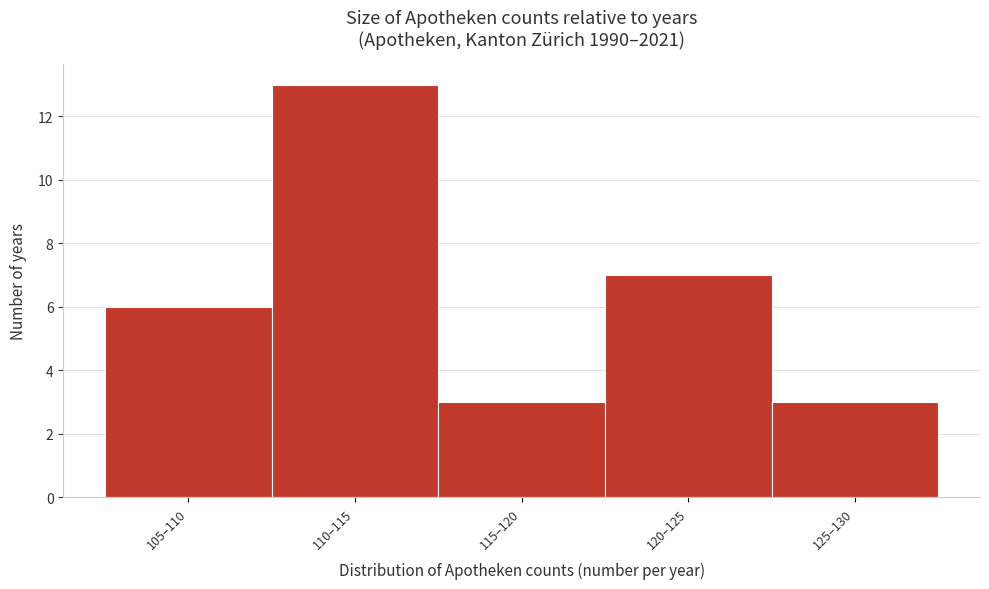

Reading right to left, list all the values displayed in this chart.

125–130=3	120–125=7	115–120=3	110–115=13	105–110=6